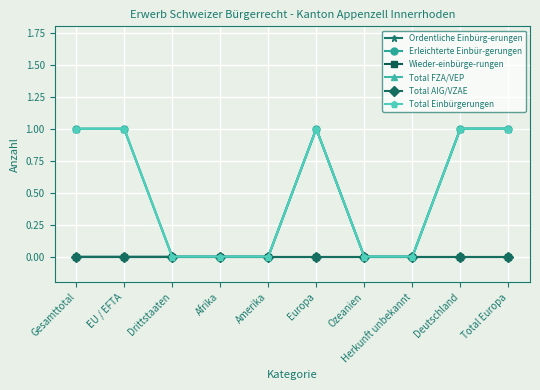

True or false: Total AIG/VZAE and Total Einbürgerungen cross at least once.

False